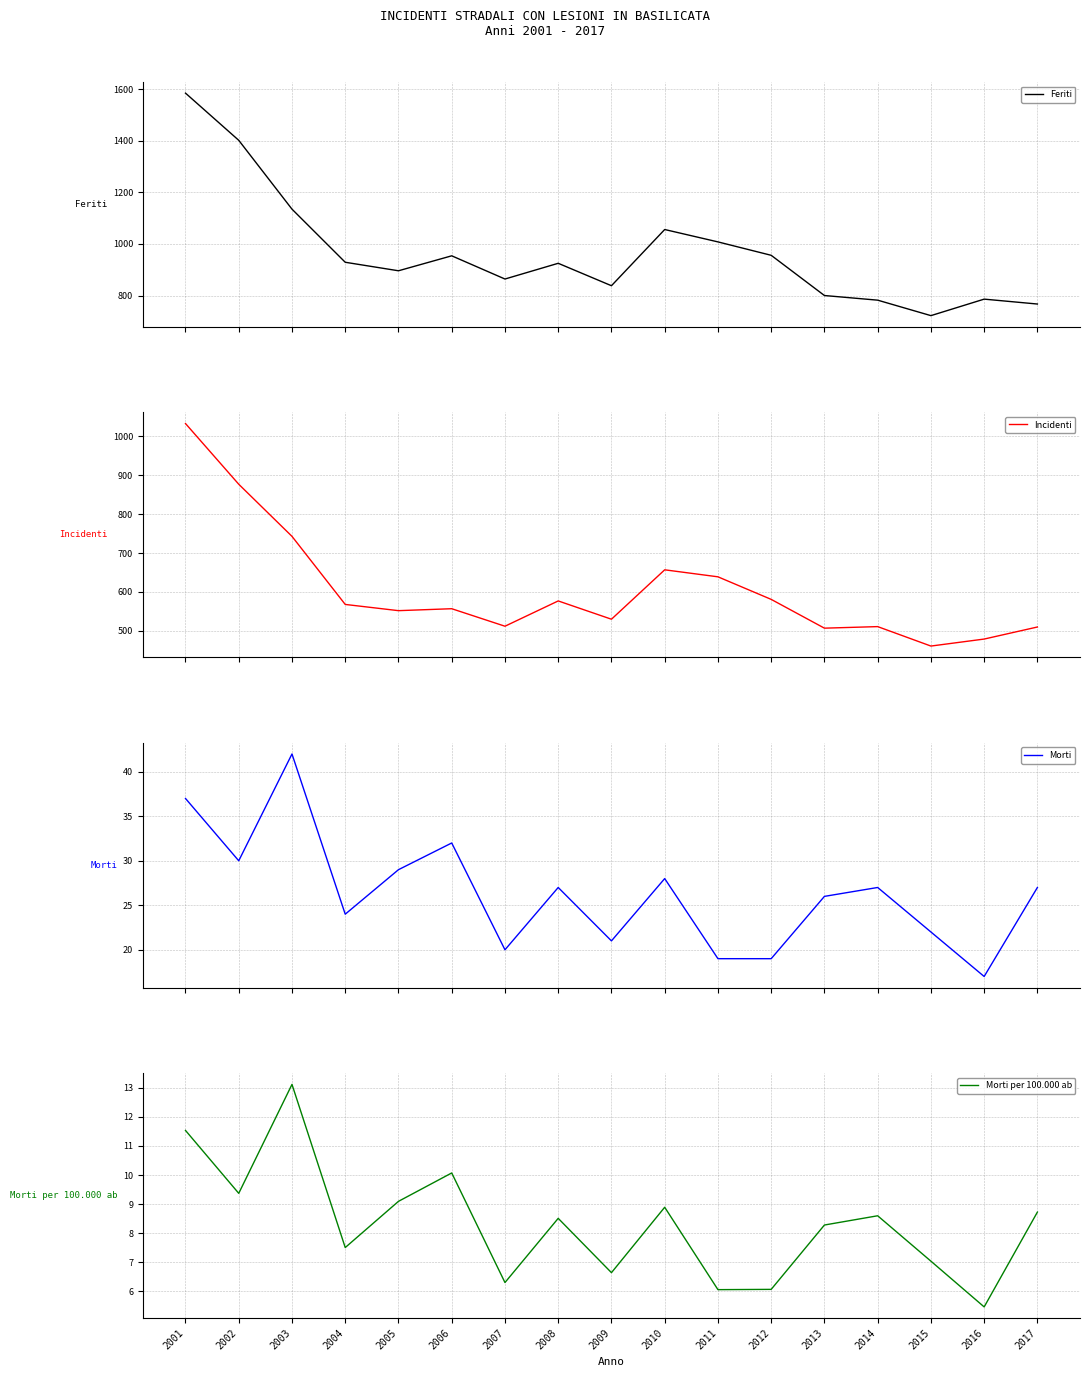

What is the difference between the Morti values at 2004 and 2009?

3.0